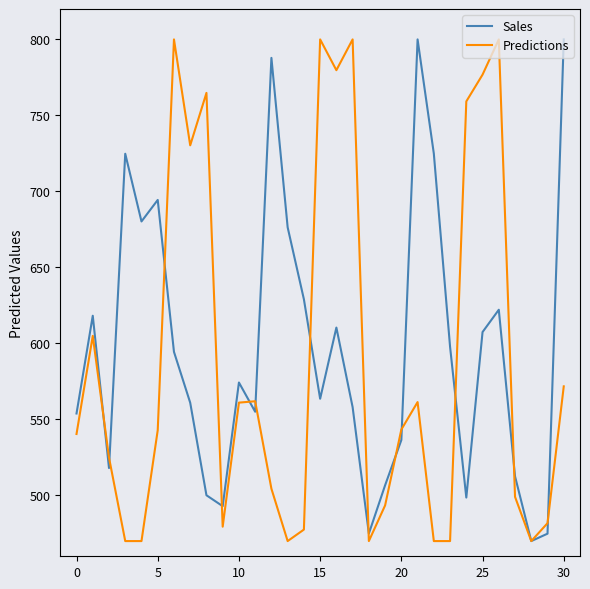

What is the minimum value shown in the chart?

470.0